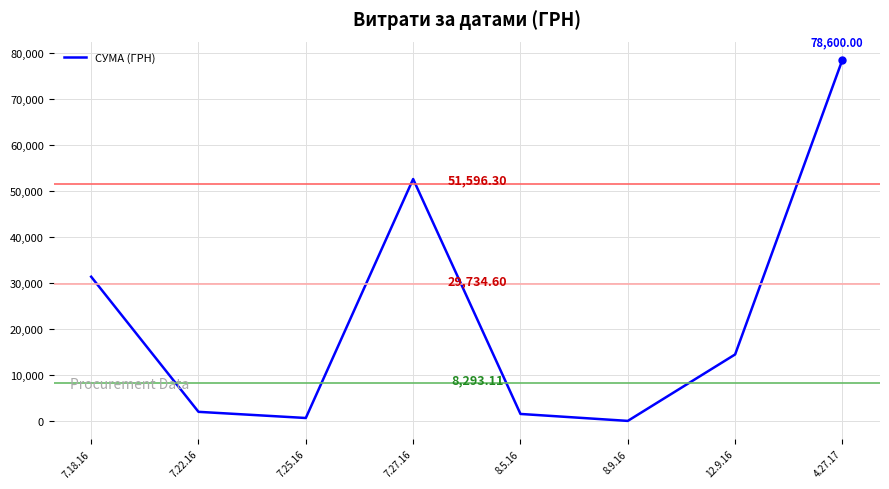

At which category does the data reach its first local peak?

7.27.16